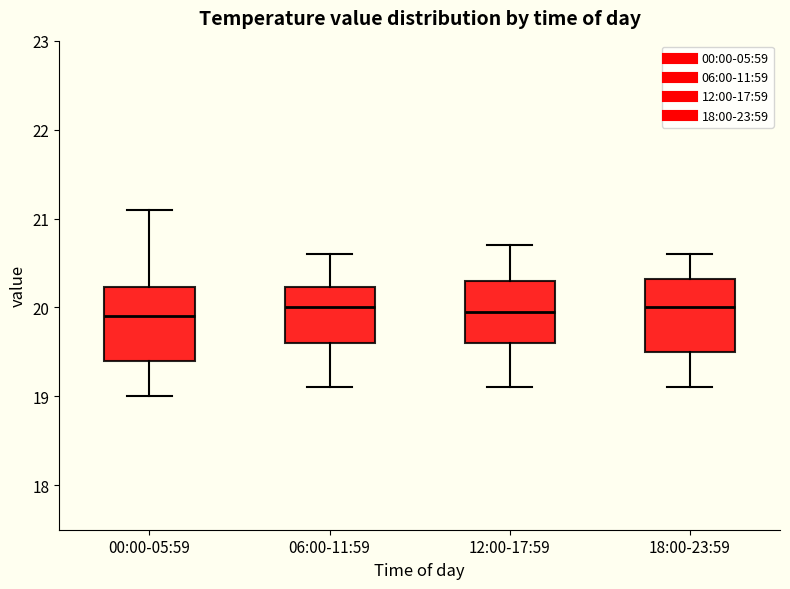

Reading left to right, read every box against the y-axis: the position of its median line, the range the box covers, and the ends of its whiskers. The values are not printed on the chart, so give them approximately, as read against the axis.

00:00-05:59: median 19.9, box 19.4 to 20.2, whiskers 19.0 to 21.1
06:00-11:59: median 20.0, box 19.6 to 20.2, whiskers 19.1 to 20.6
12:00-17:59: median 20.0, box 19.6 to 20.3, whiskers 19.1 to 20.7
18:00-23:59: median 20.0, box 19.5 to 20.3, whiskers 19.1 to 20.6